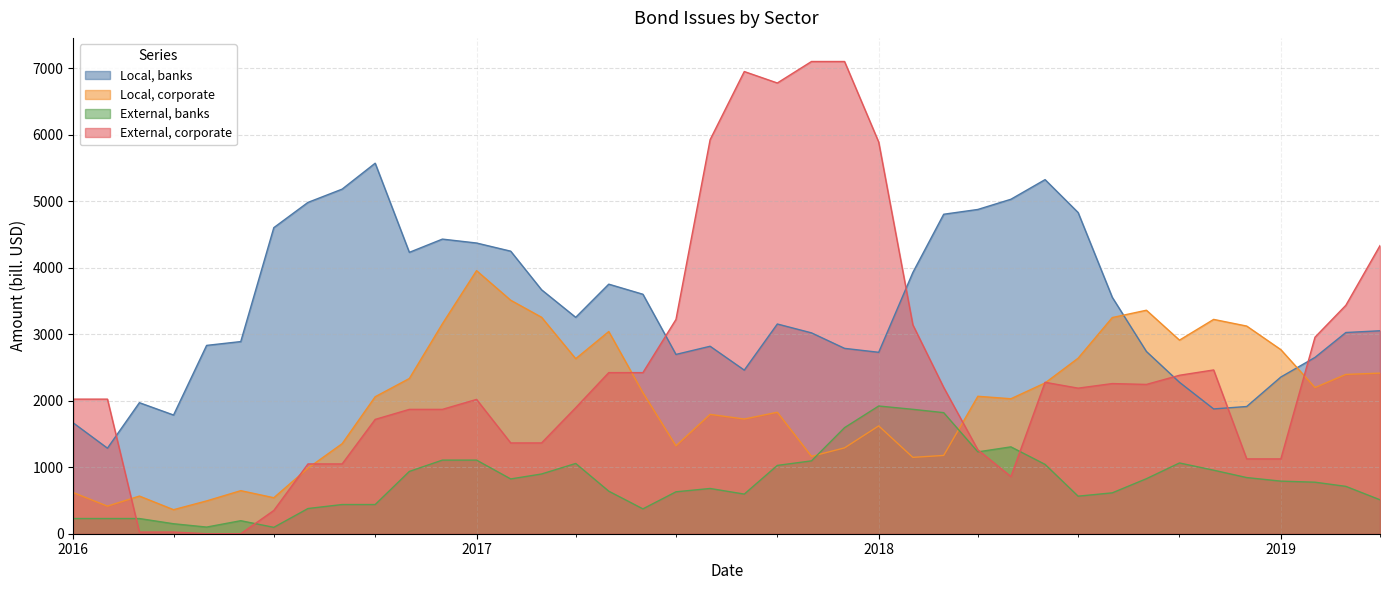

What is the label of the 2nd point from the left?

2016-02